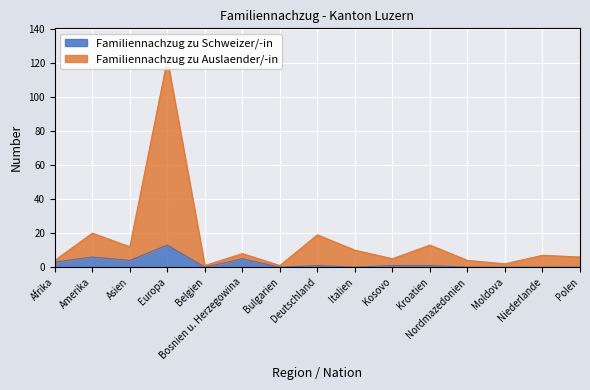

True or false: Familiennachzug zu Schweizer/-in has more than 0 points higher than both neighbors.

True